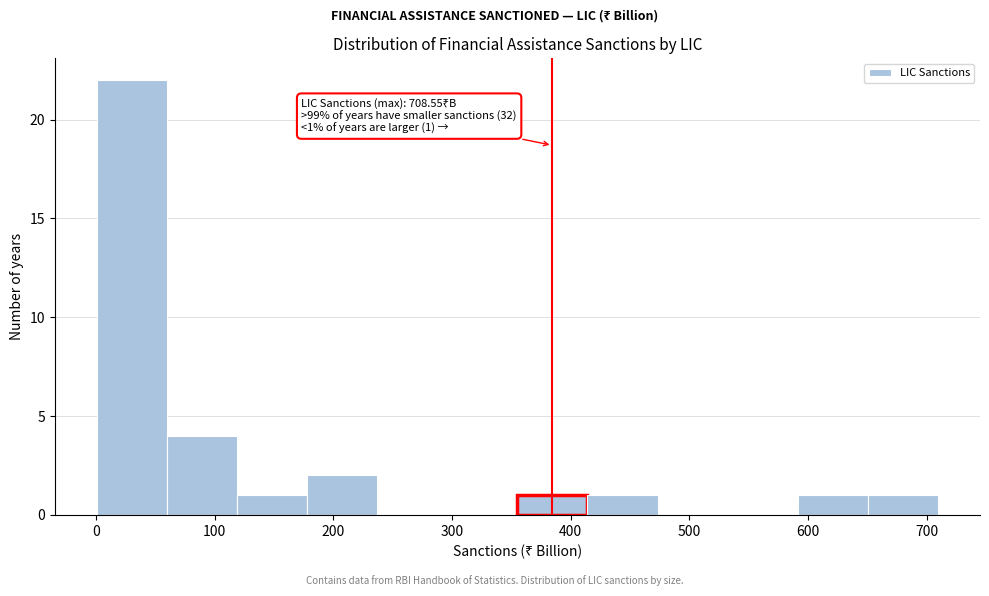

Over which range of the x-axis is the bar tallest?

0 to 60